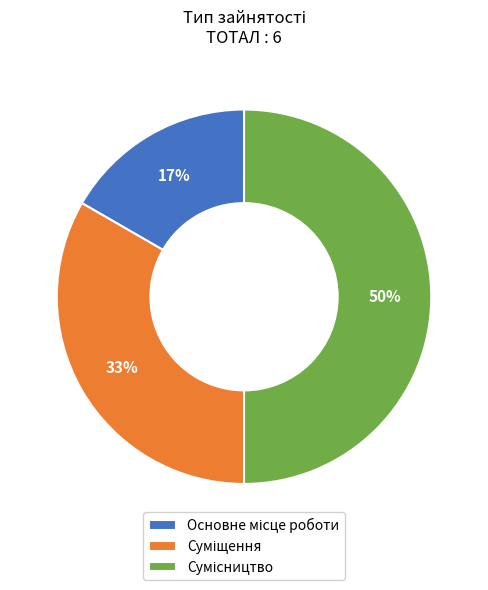

Count the number of slices in the pie.

3